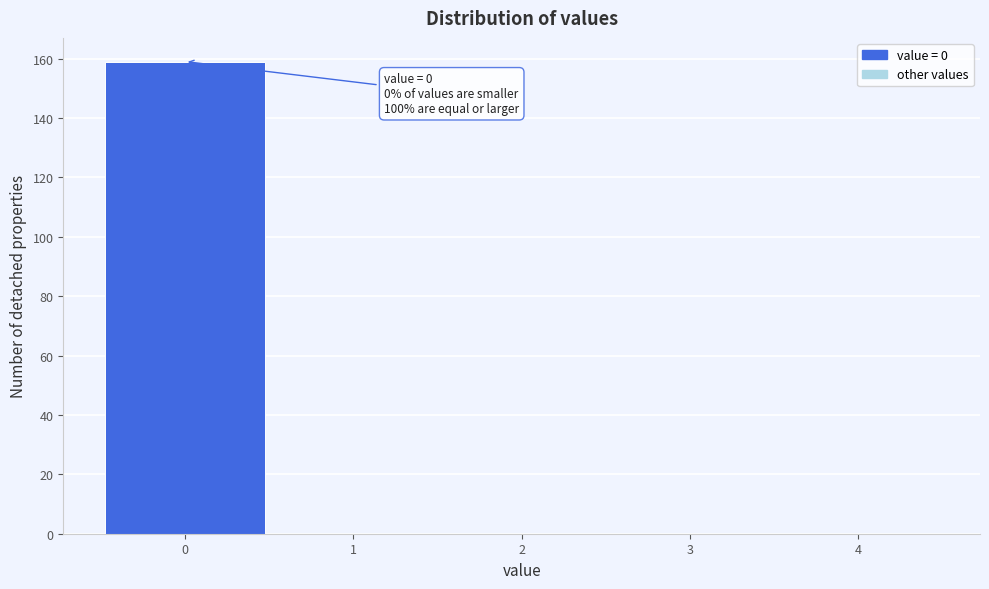

Over which range of the x-axis is the bar tallest?

-0.5 to 0.5